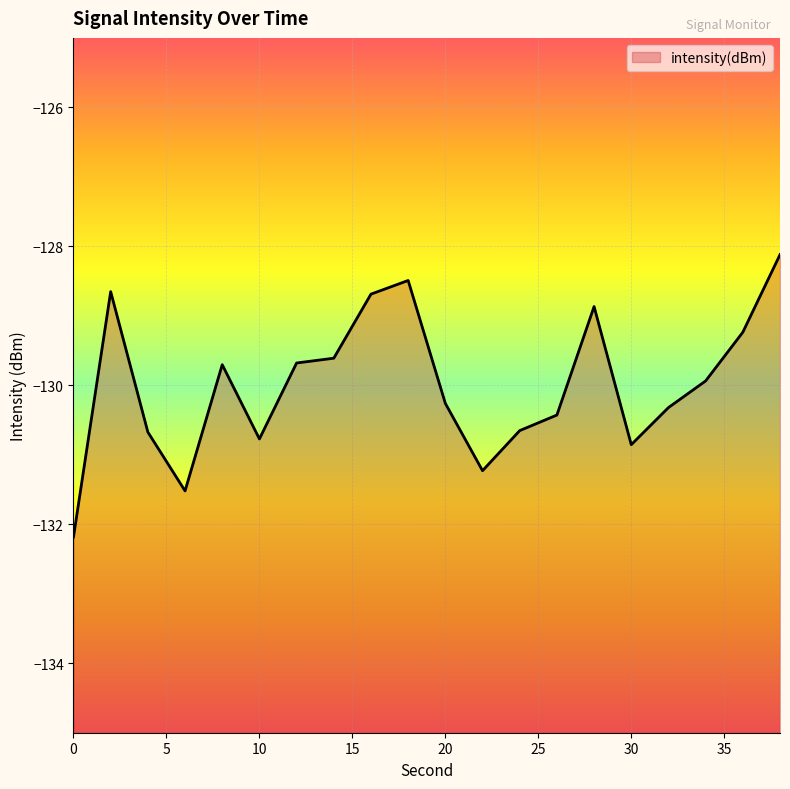

What is the difference between the maximum and minimum values?

4.1